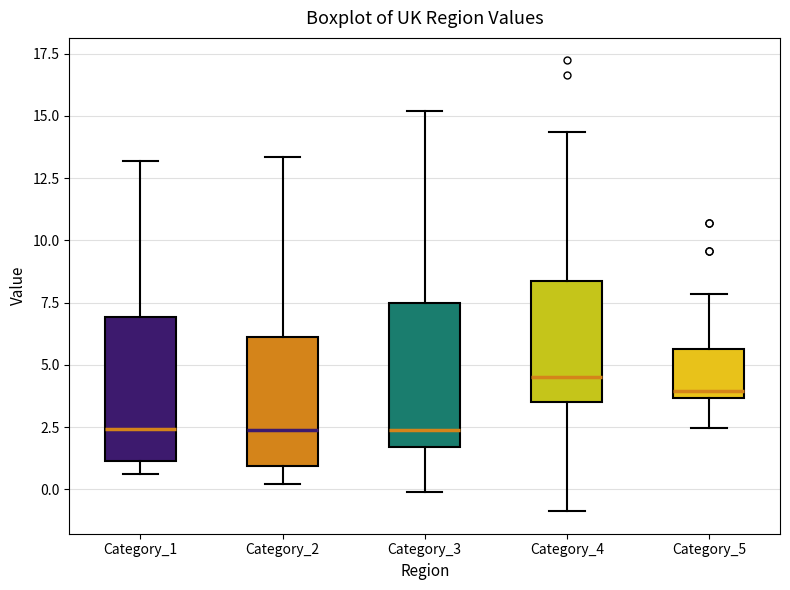

Where does the upper whisker of the box for Category_2 end on the y-axis? The values are not printed on the chart, so give them approximately, as read against the axis.

13.5